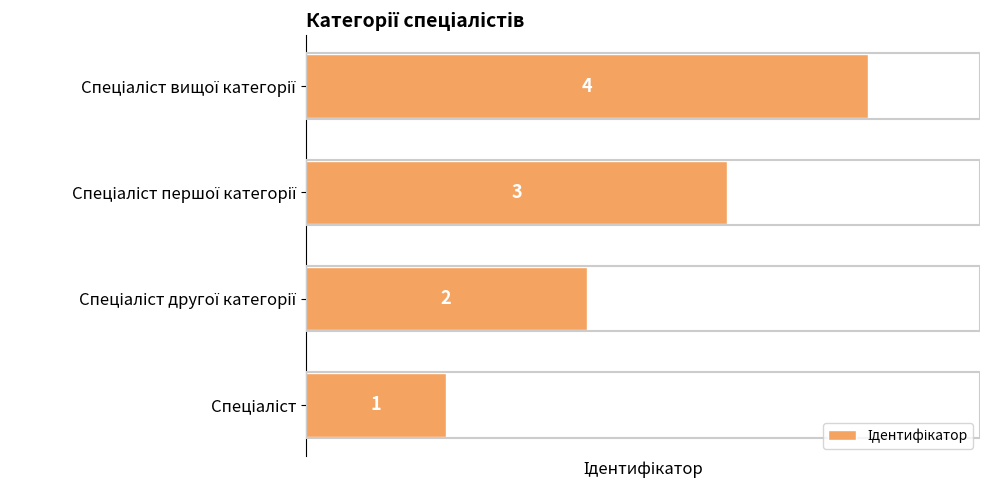

Count the values in the range 2 to 4.

3